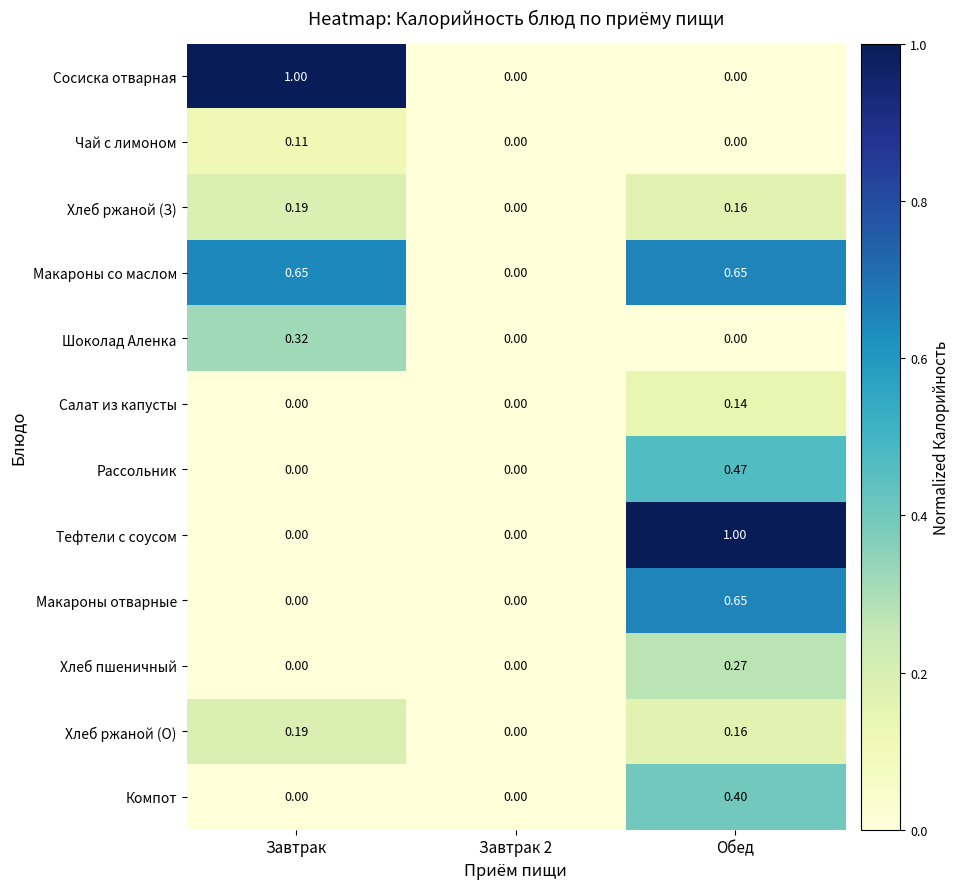

Between Завтрак and Завтрак 2, which series saw the biggest shift?

Сосиска отварная